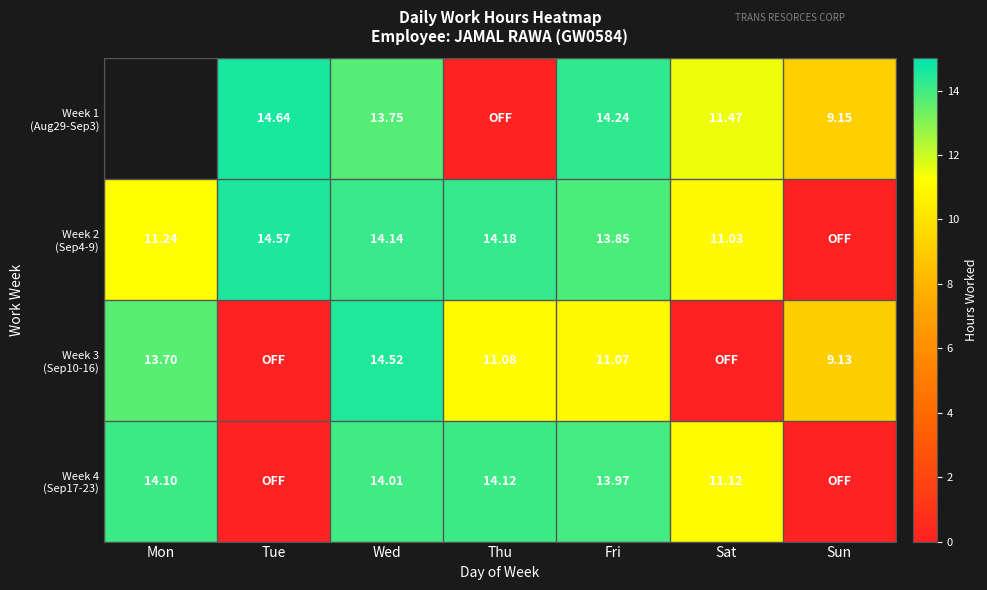

What is the sum of the Week 3 (Sep10-16) values at Fri and Sat?

11.1